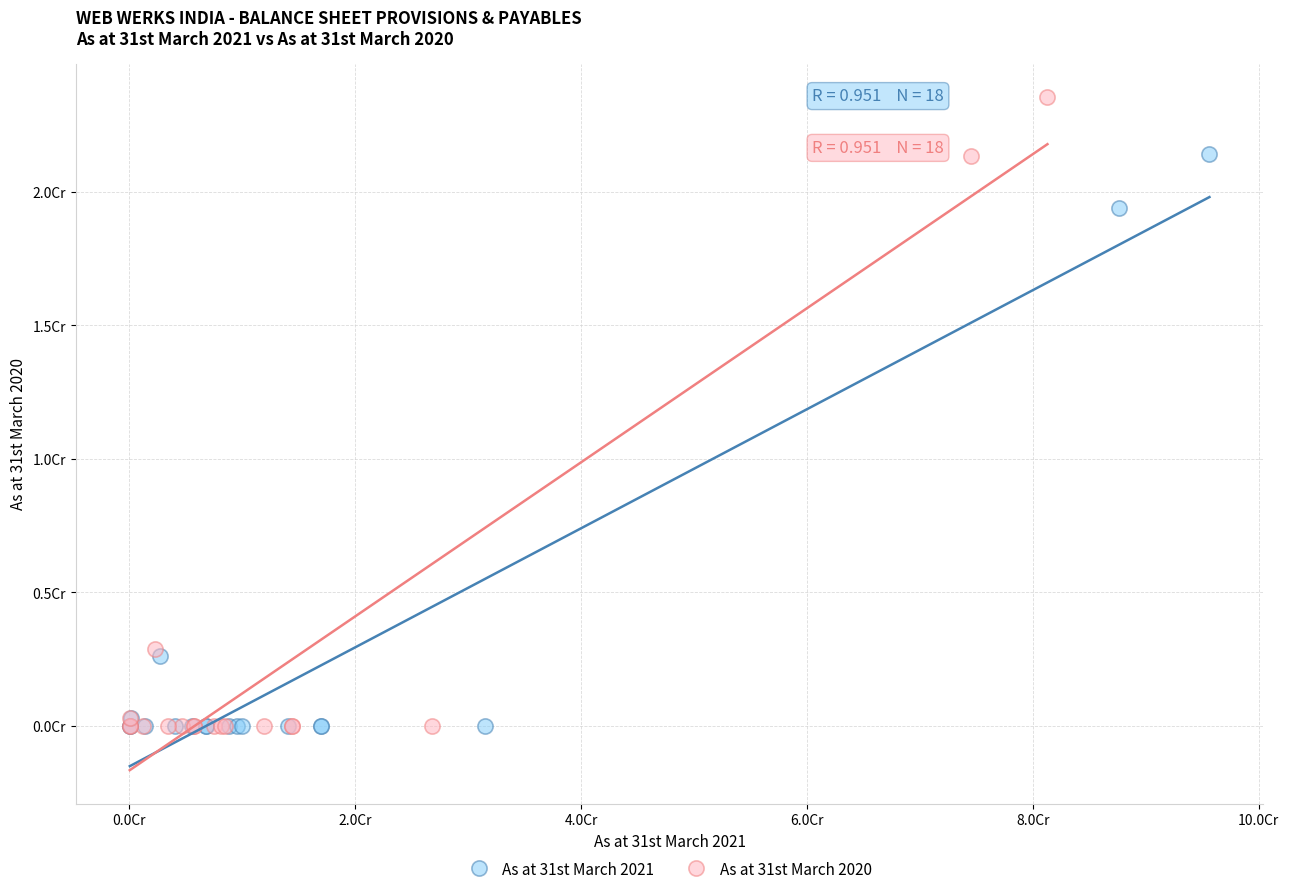

What are all the series names shown in the legend?

As at 31st March 2021, As at 31st March 2020